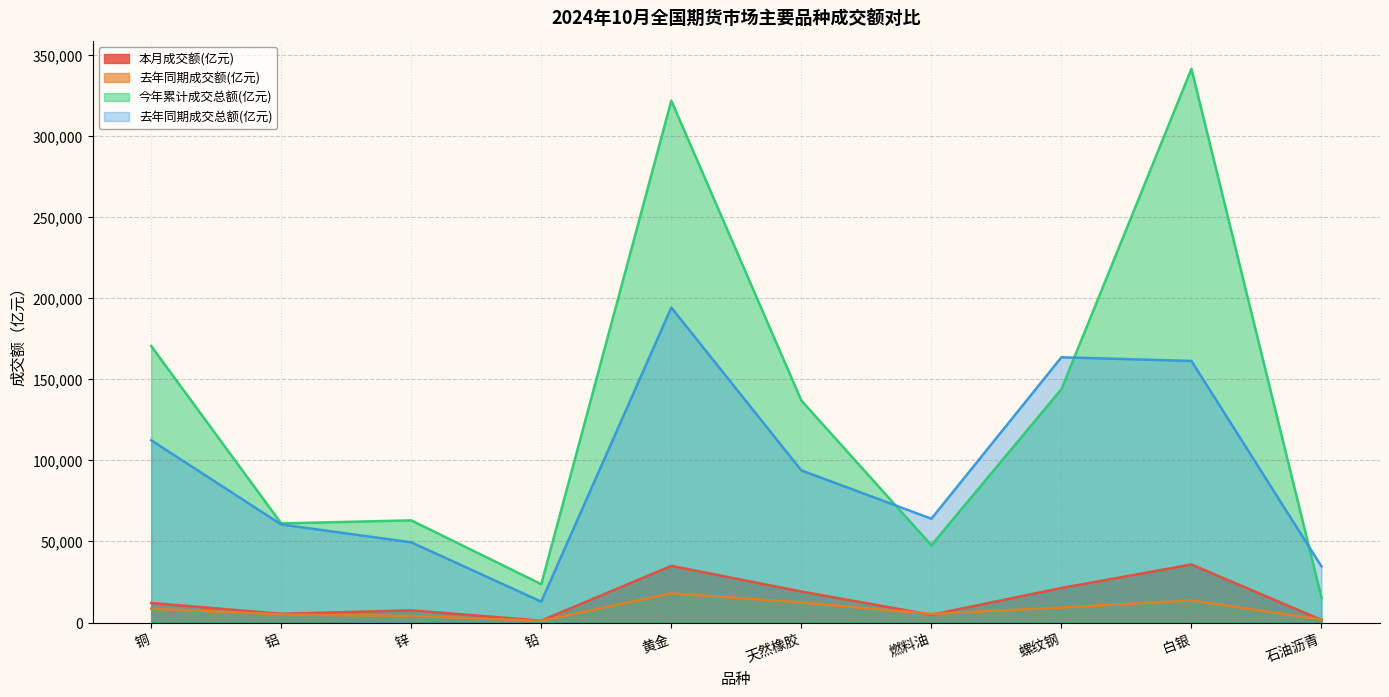

Which series has the largest total across all categories?

今年累计成交总额(亿元)